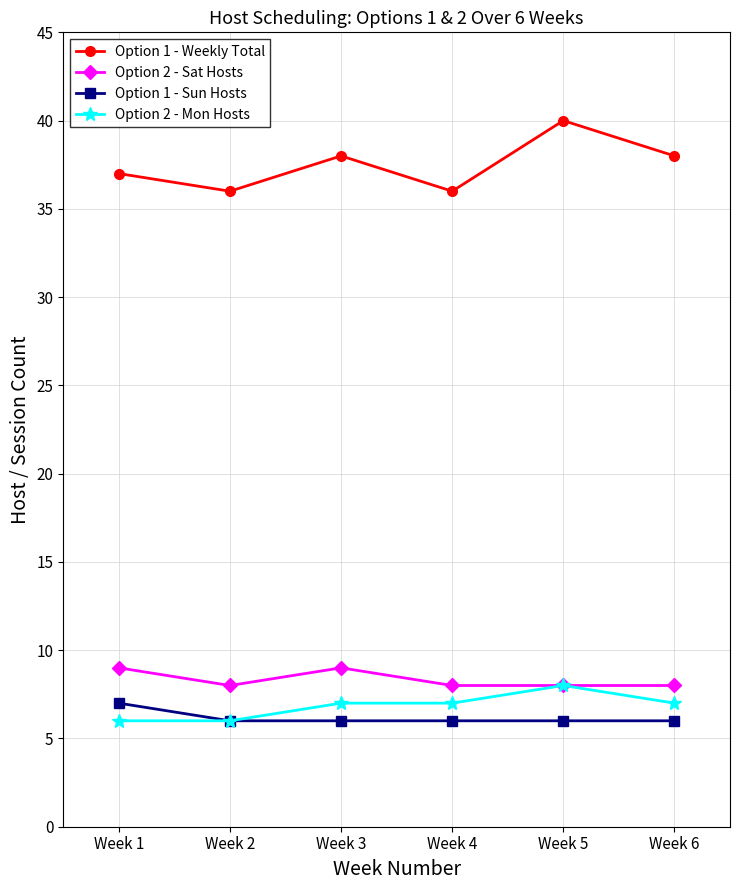

Reading left to right, what are all the values shown in this chart?

Option 1 - Weekly Total: Week 1=37	Week 2=36	Week 3=38	Week 4=36	Week 5=40	Week 6=38
Option 2 - Sat Hosts: Week 1=9	Week 2=8	Week 3=9	Week 4=8	Week 5=8	Week 6=8
Option 1 - Sun Hosts: Week 1=7	Week 2=6	Week 3=6	Week 4=6	Week 5=6	Week 6=6
Option 2 - Mon Hosts: Week 1=6	Week 2=6	Week 3=7	Week 4=7	Week 5=8	Week 6=7